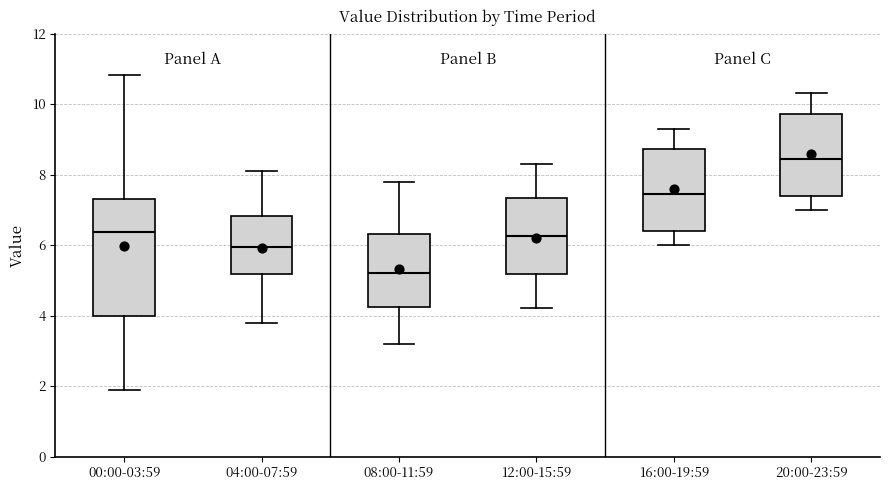

Which box is the tallest, from its lower edge to its upper edge?

00:00-03:59